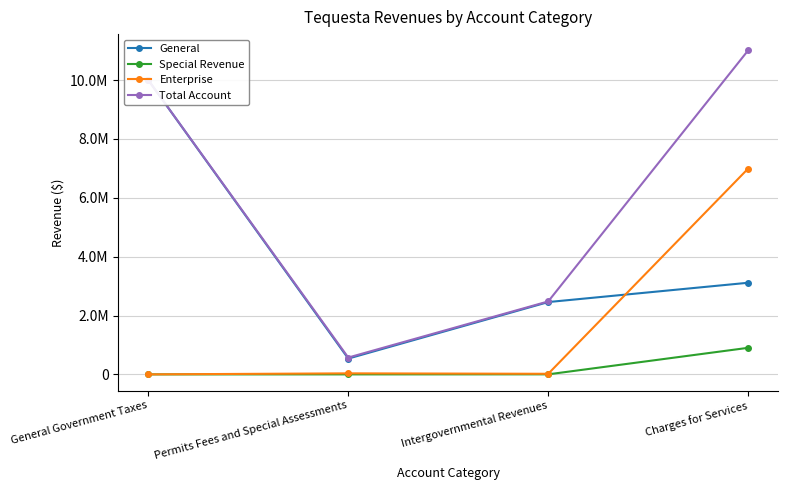

What is the difference between the highest and lowest values at Permits Fees and Special Assessments?

572045